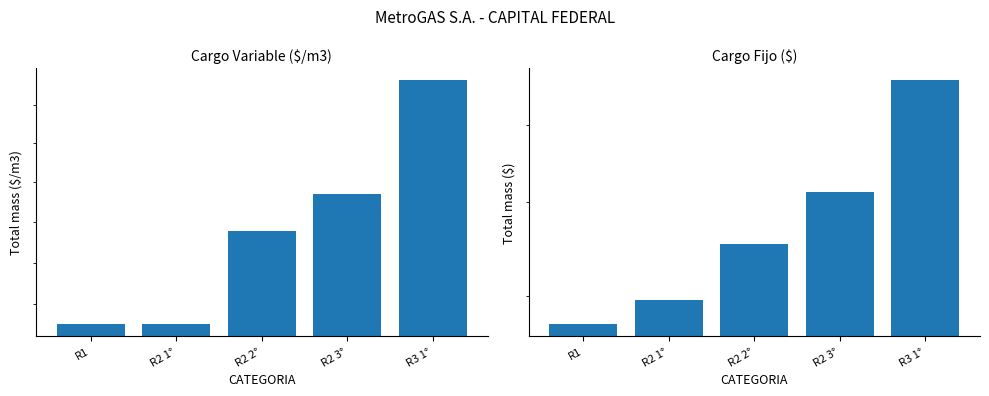

Between R2 2° and R3 1°, which series saw the biggest shift?

Cargo Fijo ($)